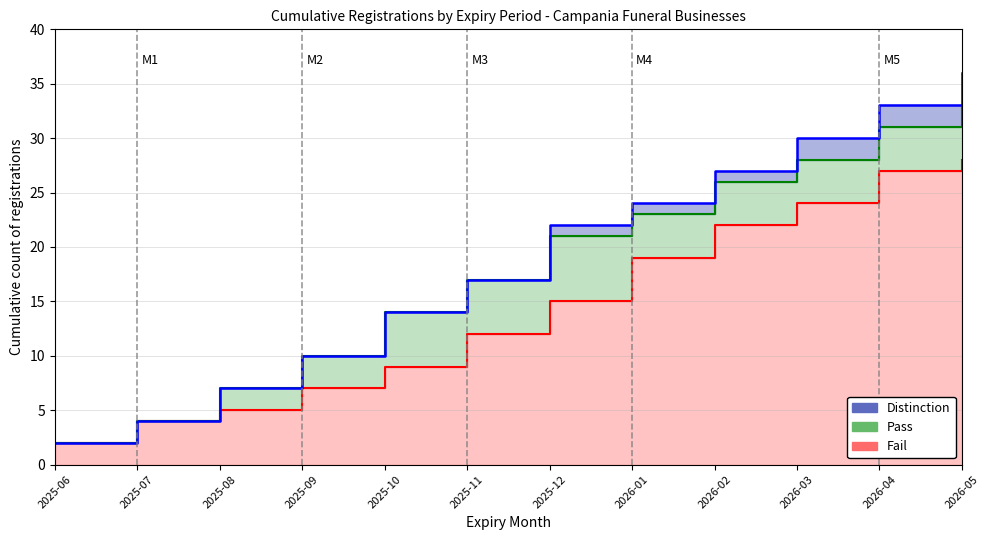

What is the sum of all Distinction values?

226